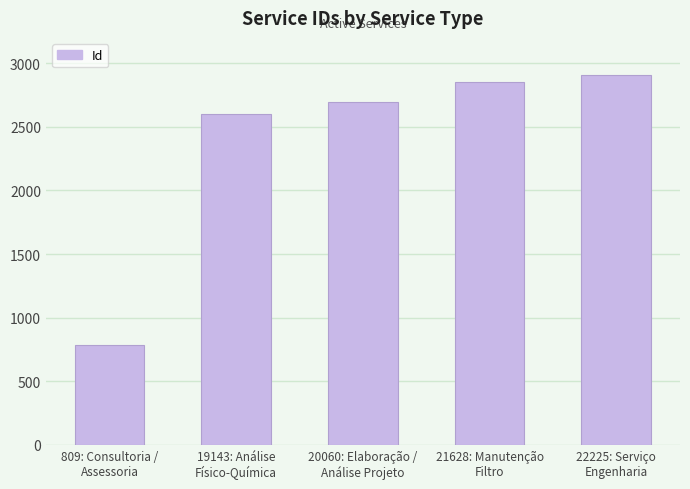

What is the average value?

2368